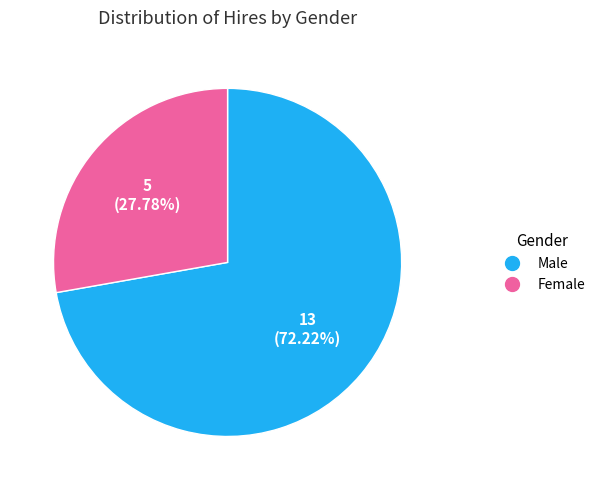

Is there a majority slice in this chart?

Yes